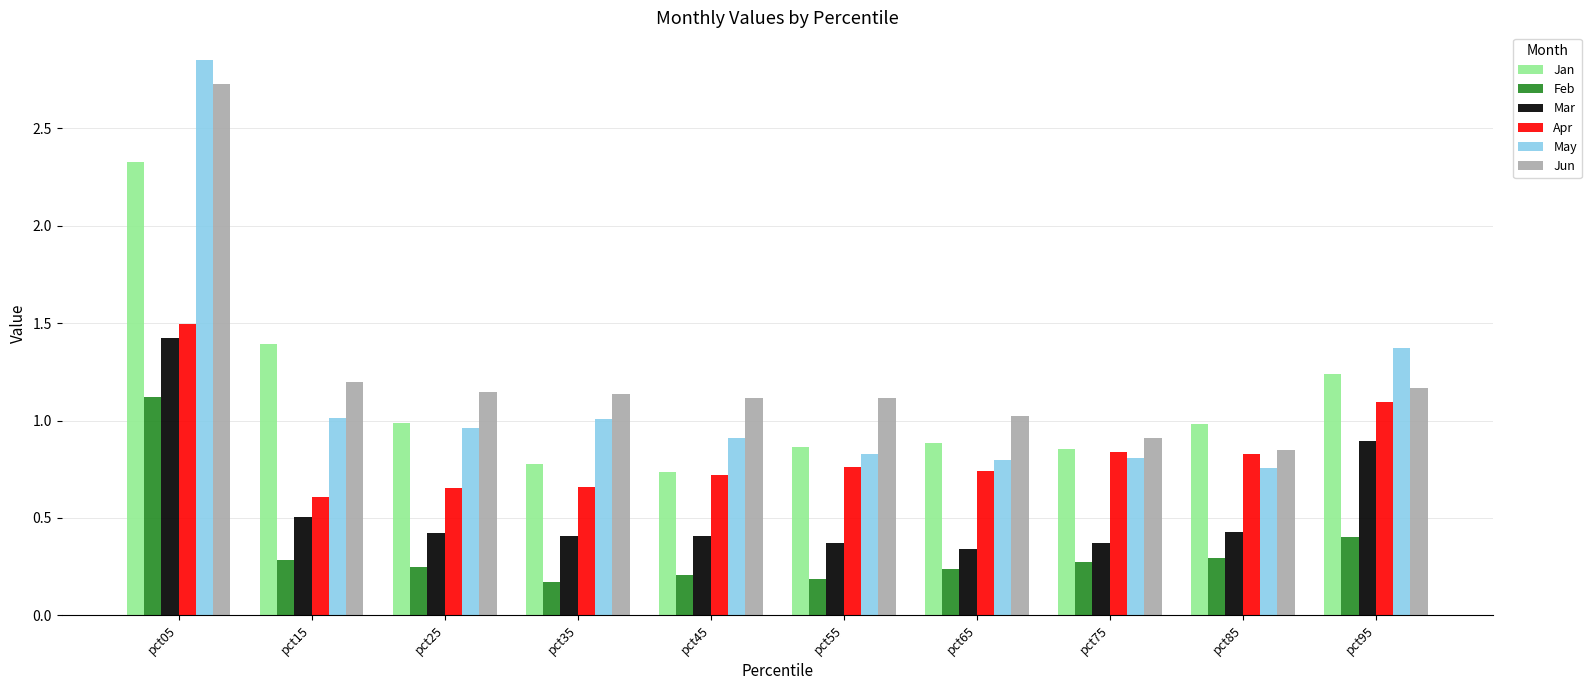

At how many categories does at least one series exceed 0?

10